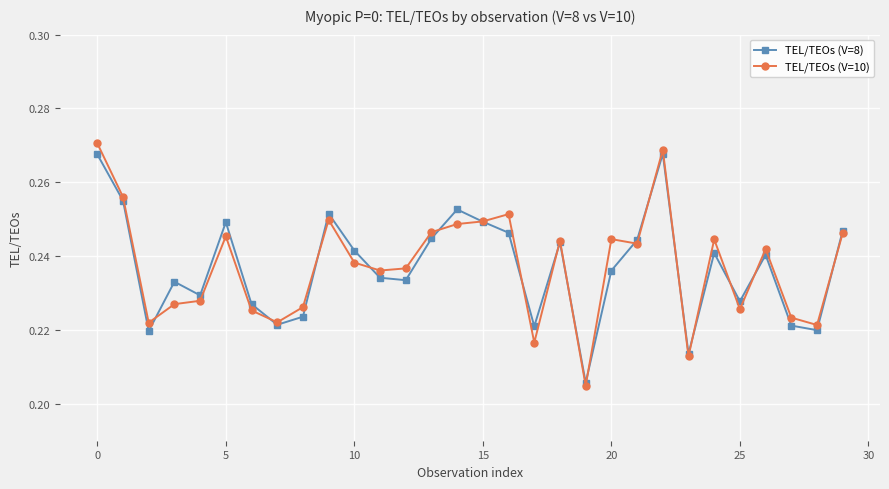

Which series has the widest spread of values?

TEL/TEOs (V=10)